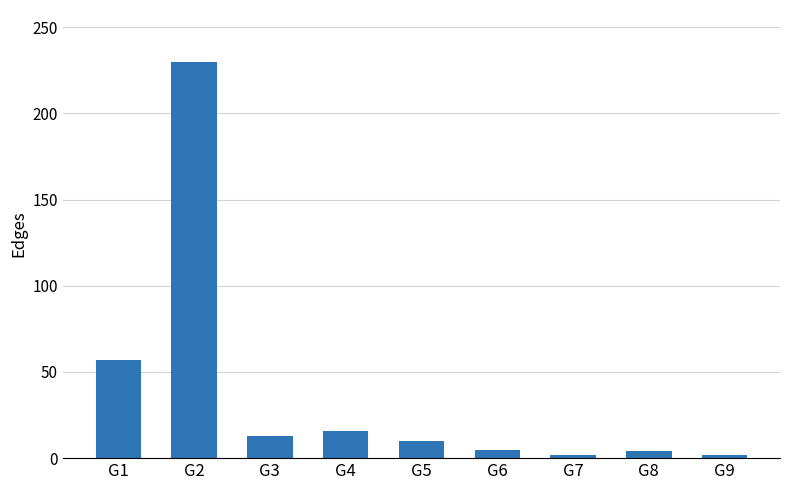

What is the greatest value displayed?

230